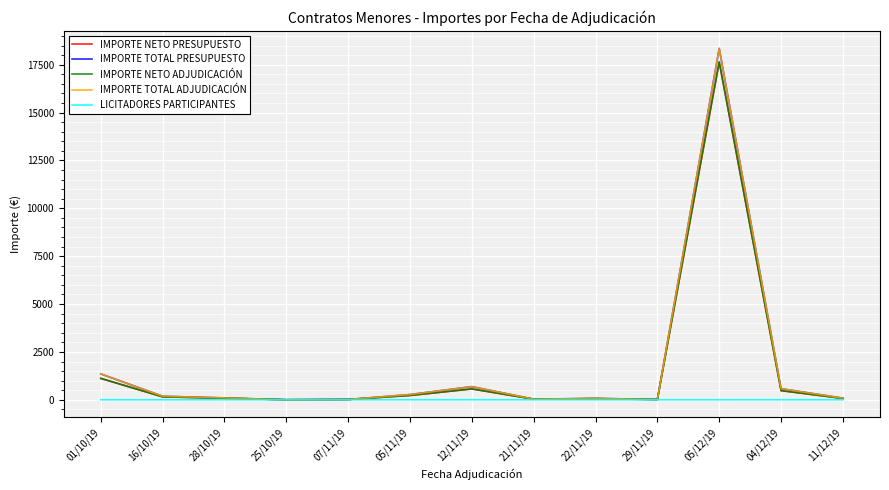

Is it true that IMPORTE NETO ADJUDICACIÓN equals 3.6 at 25/10/19?

True